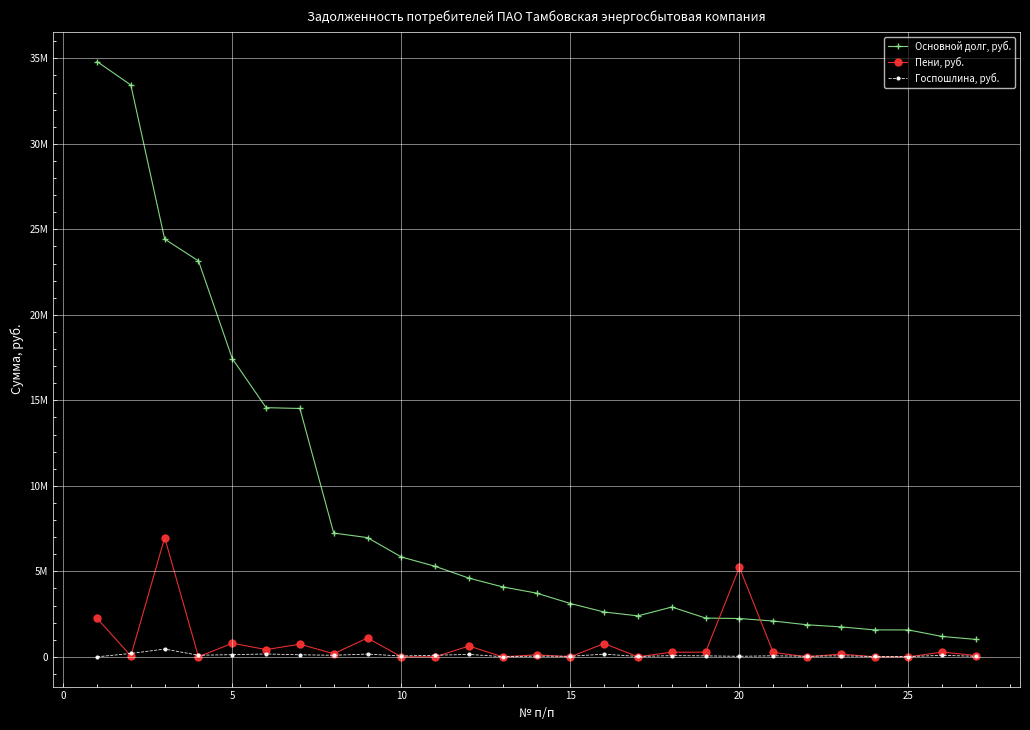

What are all the series names shown in the legend?

Основной долг, руб., Пени, руб., Госпошлина, руб.